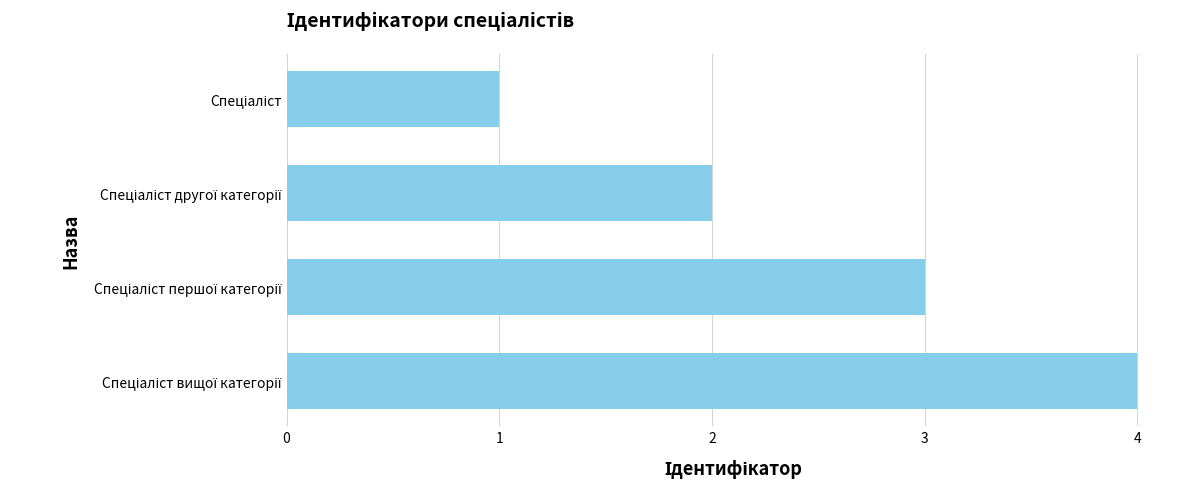

What is the maximum value shown in the chart?

4